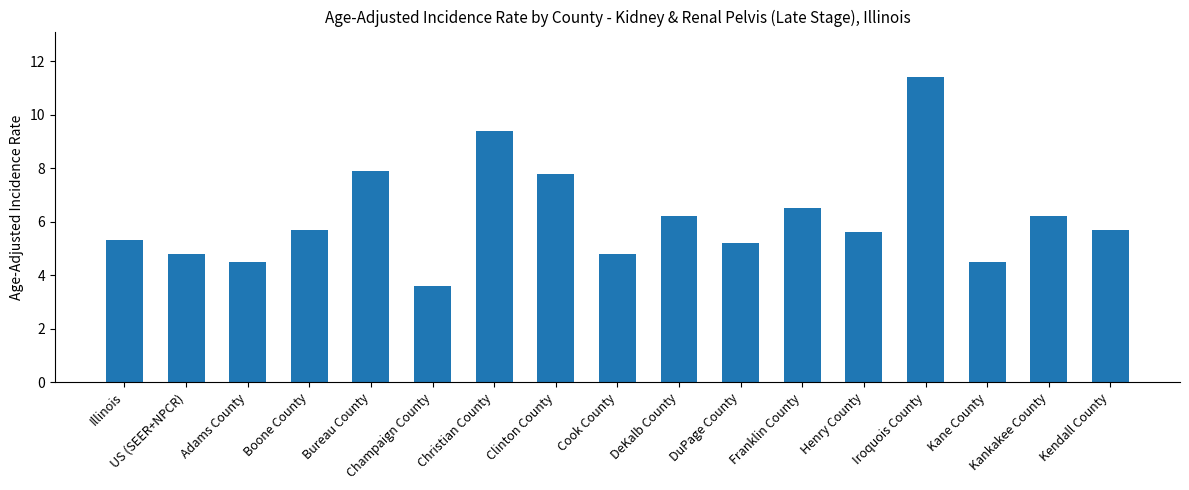

What is the difference between the maximum and minimum values?

7.8